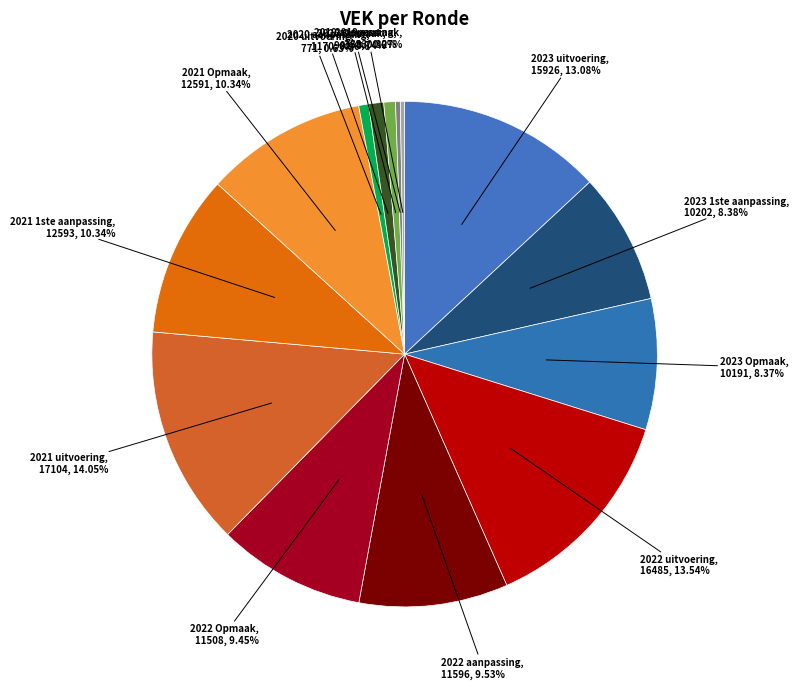

What is the largest slice in the pie chart?

2021 uitvoering